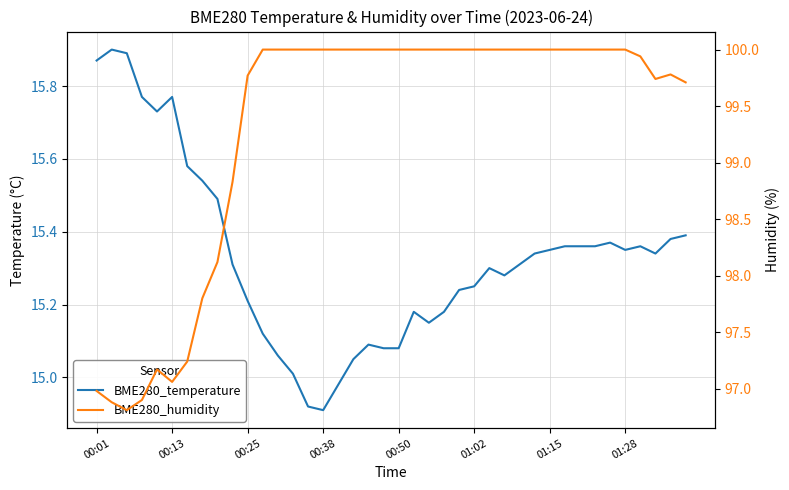

What is the minimum value for BME280_temperature?

14.9